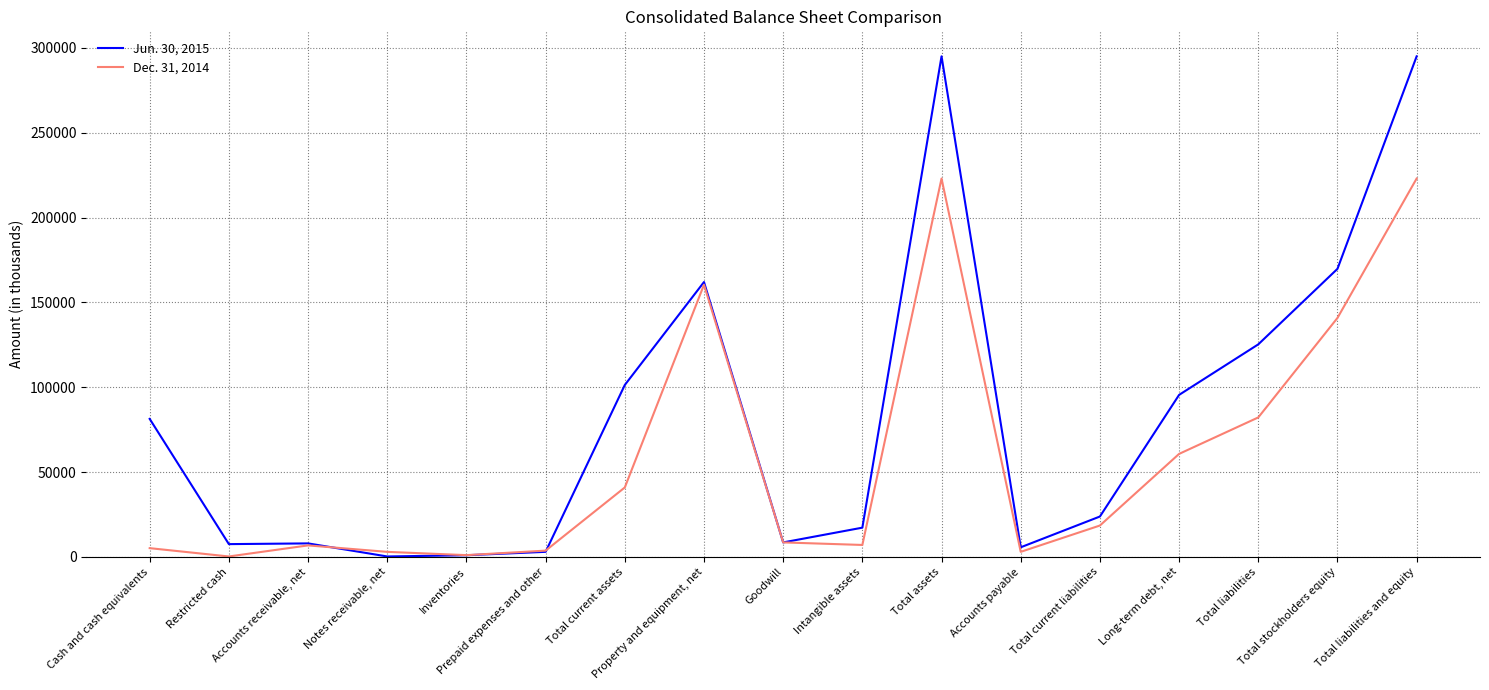

Rank the series by their average value, from highest to lowest.

Jun. 30, 2015, Dec. 31, 2014